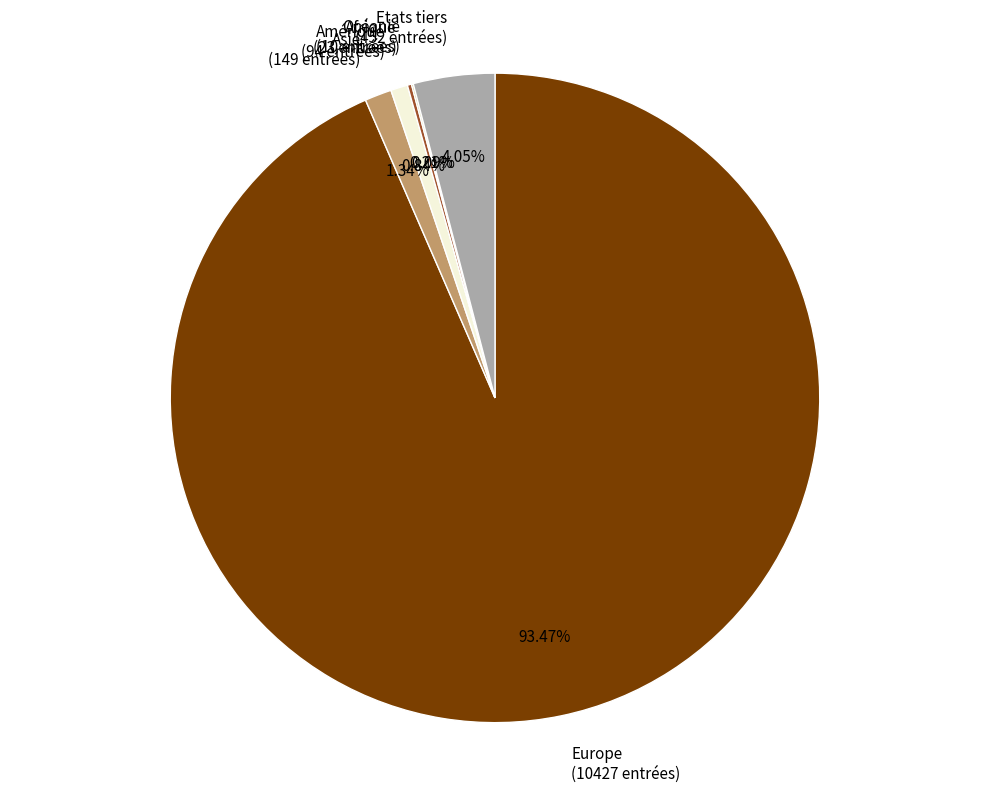

Does Amérique represent more than half of the total?

No